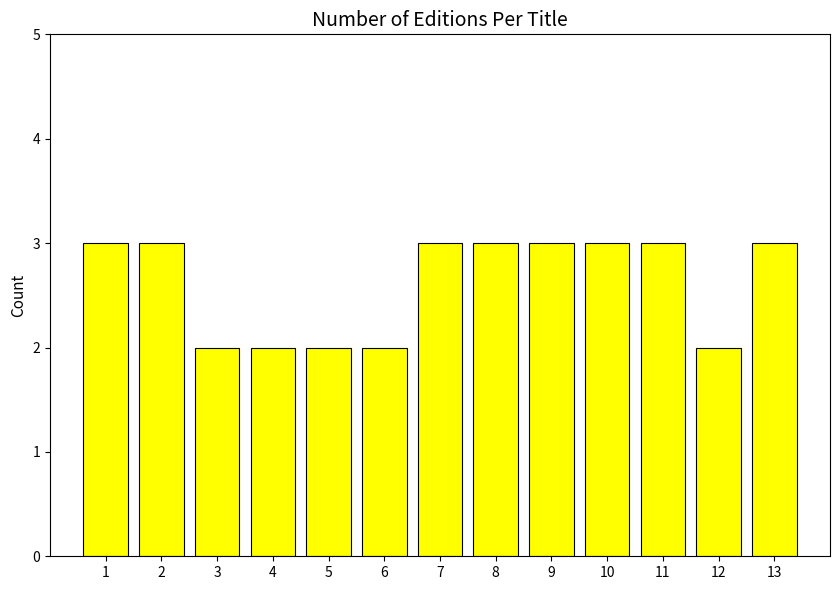

True or false: the data shows 0 at 3.

False